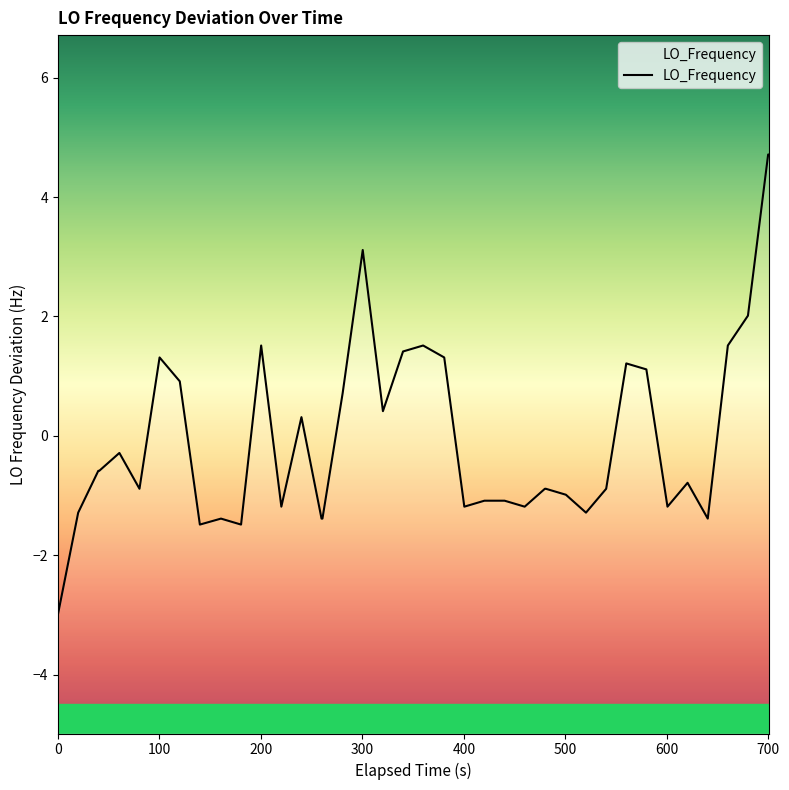

What is the minimum value shown in the chart?

-3.0